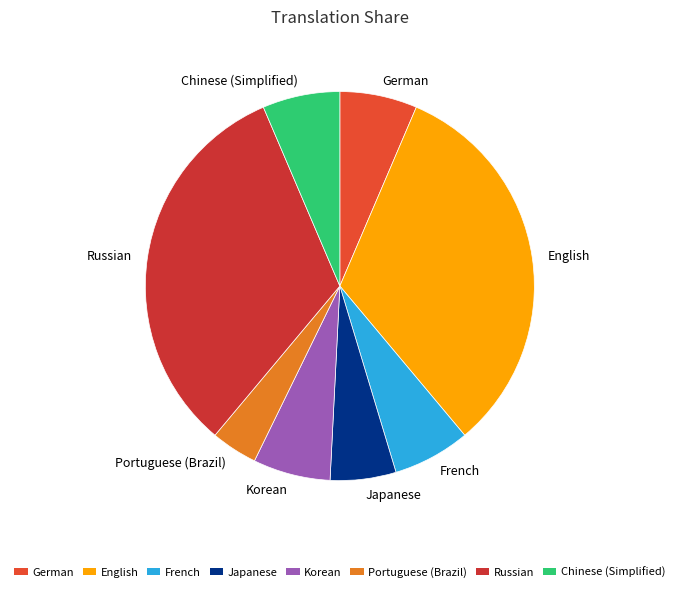

Count the number of slices in the pie.

8